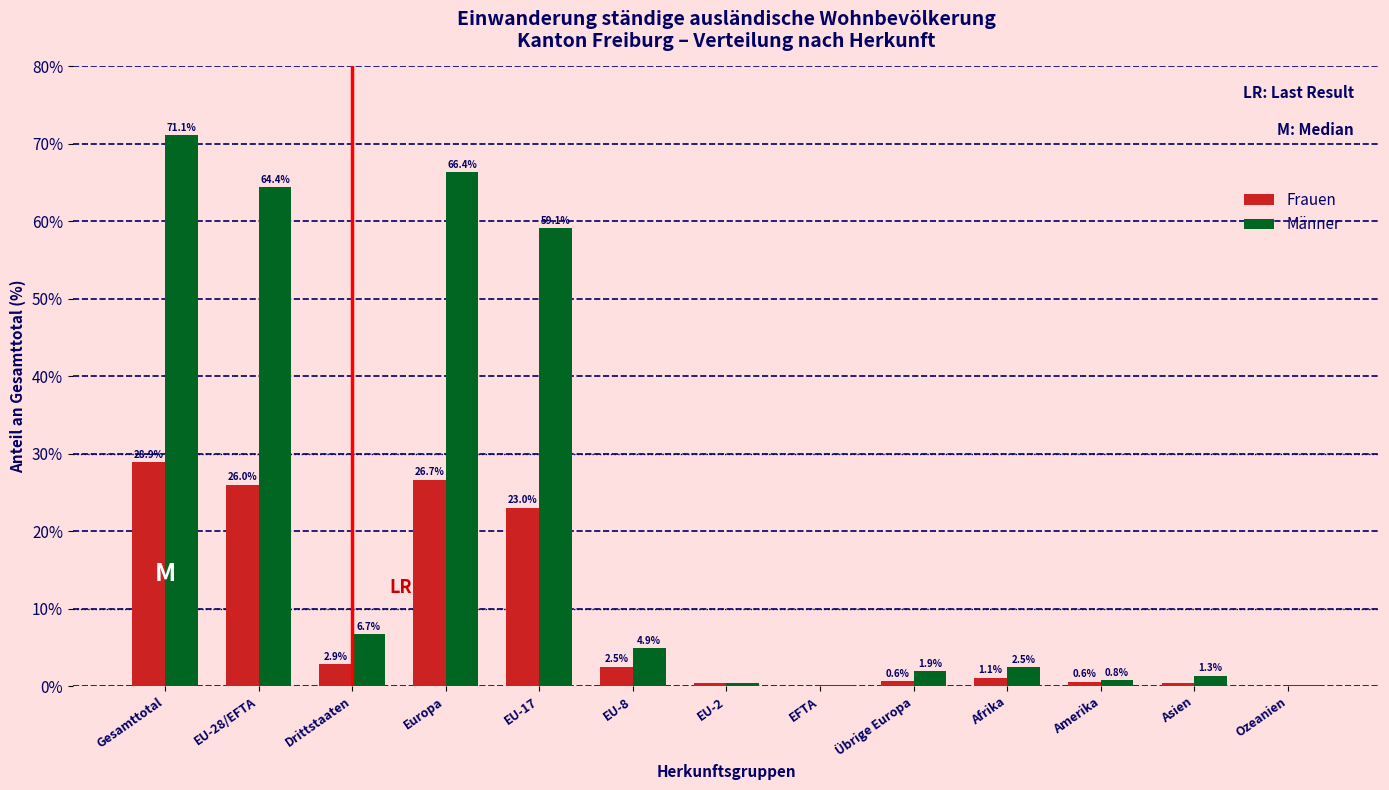

What is the maximum value shown in the chart?

71.1